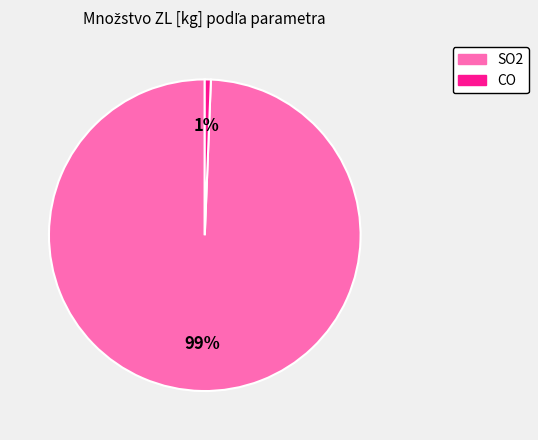

To the nearest percent, what is the average slice percentage?

50%